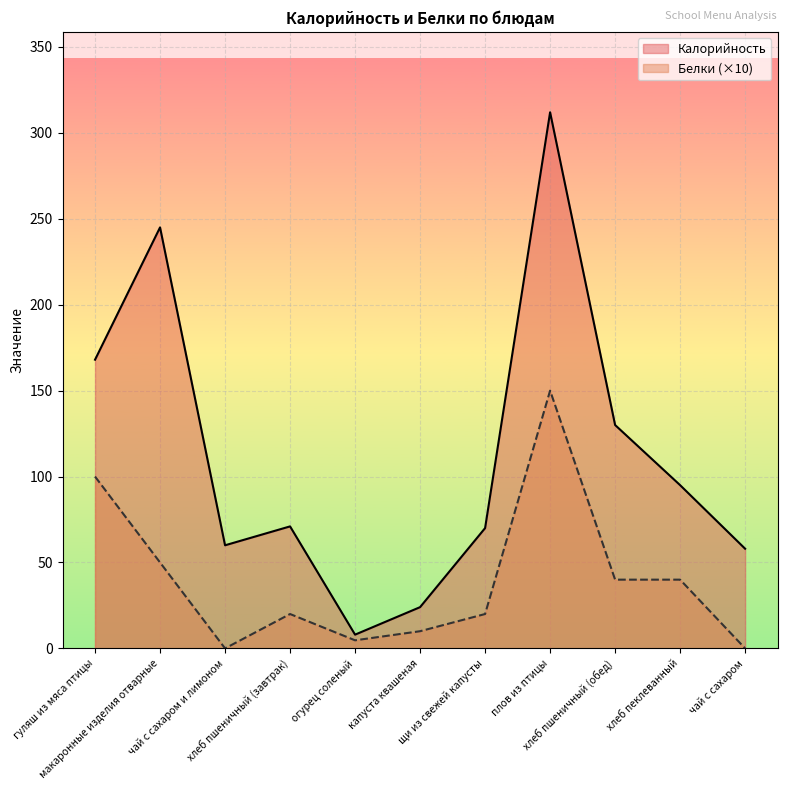

True or false: Белки and Калорийность intersect in this chart.

False